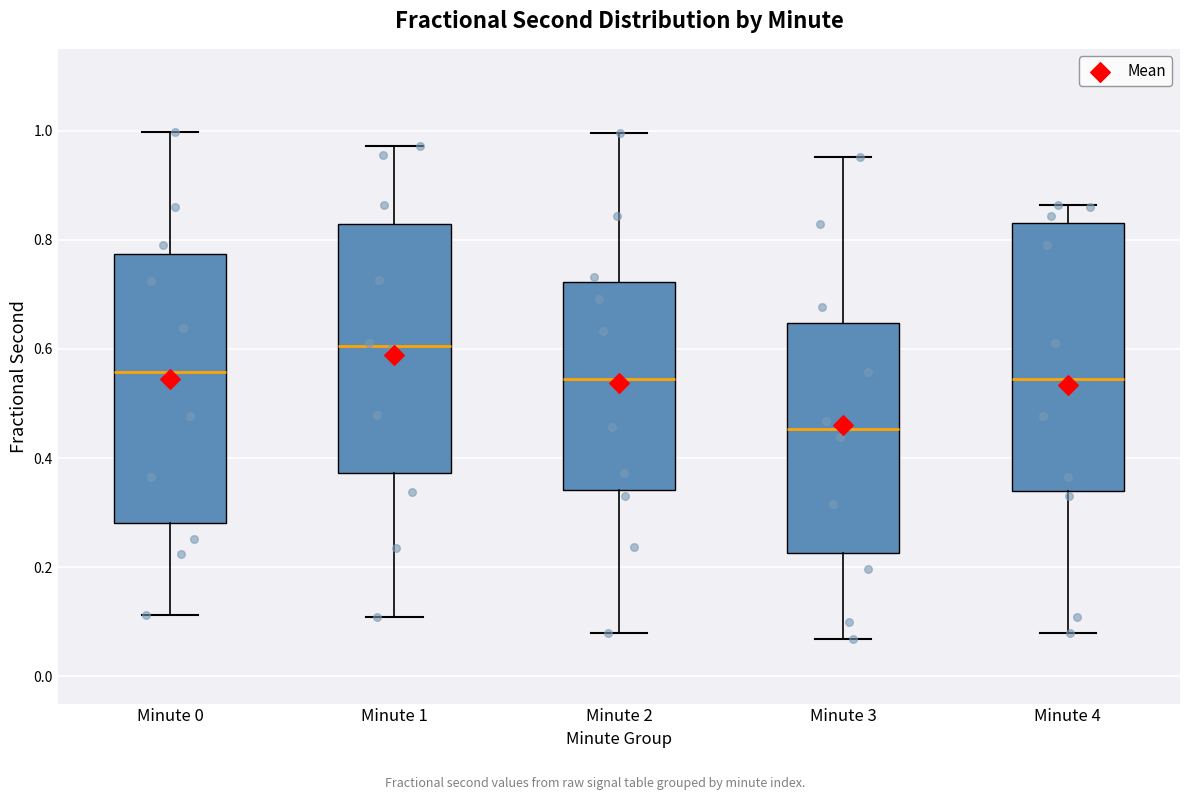

Which box has the highest median line?

Minute 1